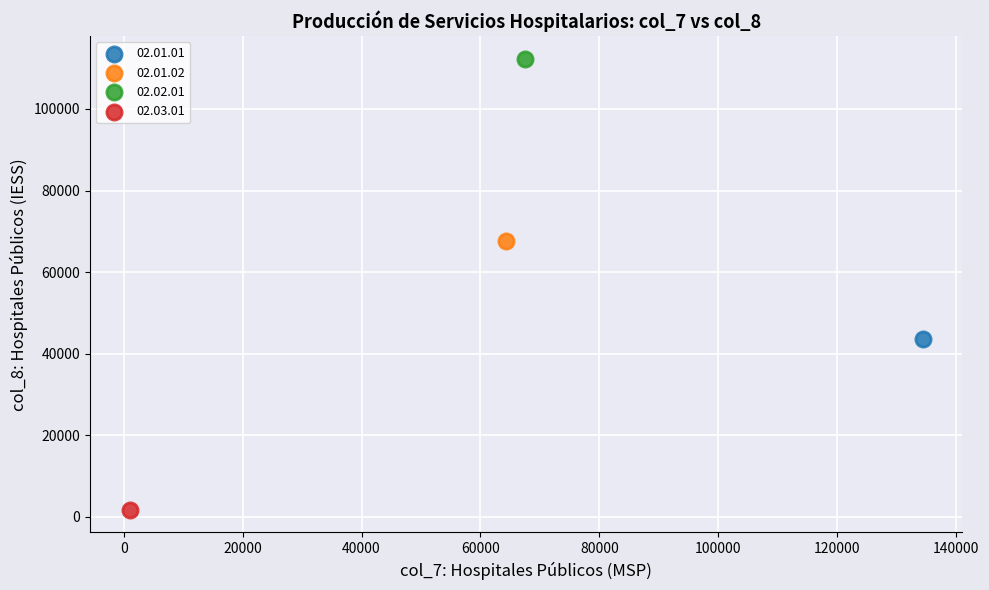

Which series contains the highest Y value?

02.02.01